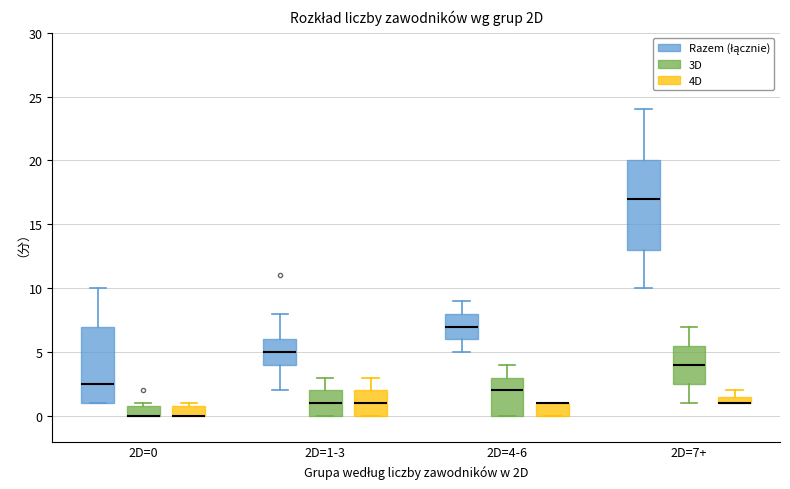

Comparing the boxes themselves (not the whiskers), which one is the tallest?

2D=7+ (Razem (łącznie))